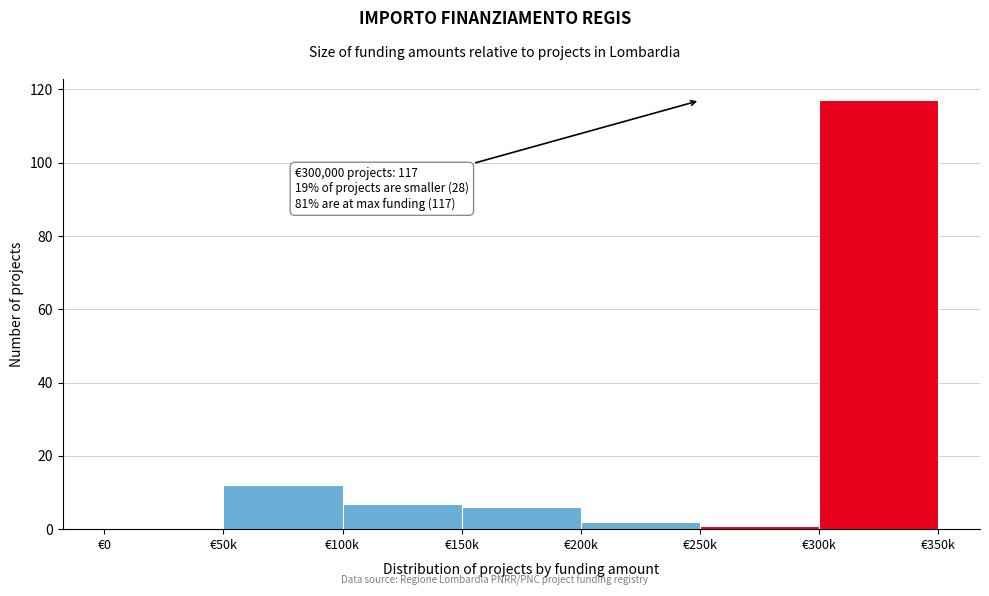

Reading left to right, what are all the values shown in this chart?

€0=0	€50k=12	€100k=7	€150k=6	€200k=2	€250k=1	€300k=117